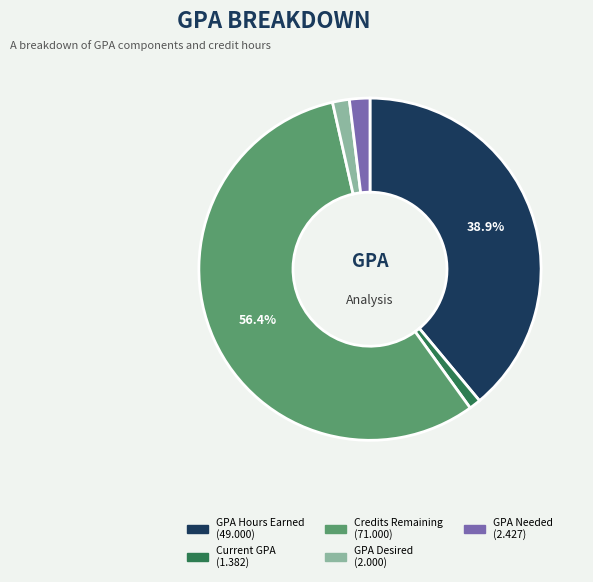

What is the ratio of the value at Current GPA to the value at GPA Needed?

0.6